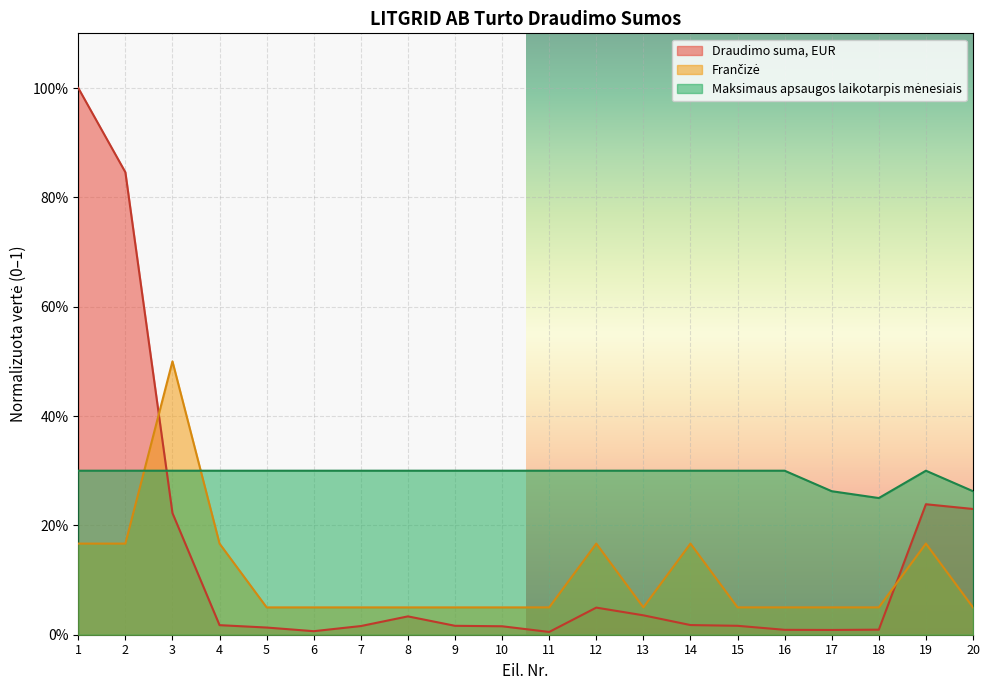

Which has a higher value, 15 or 18?

15